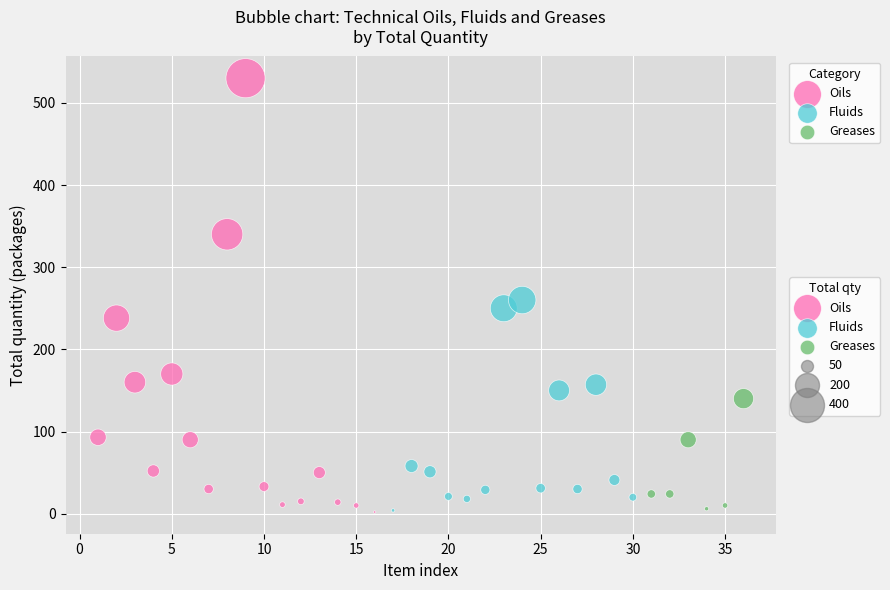

Which series reaches the maximum Y coordinate?

Oils